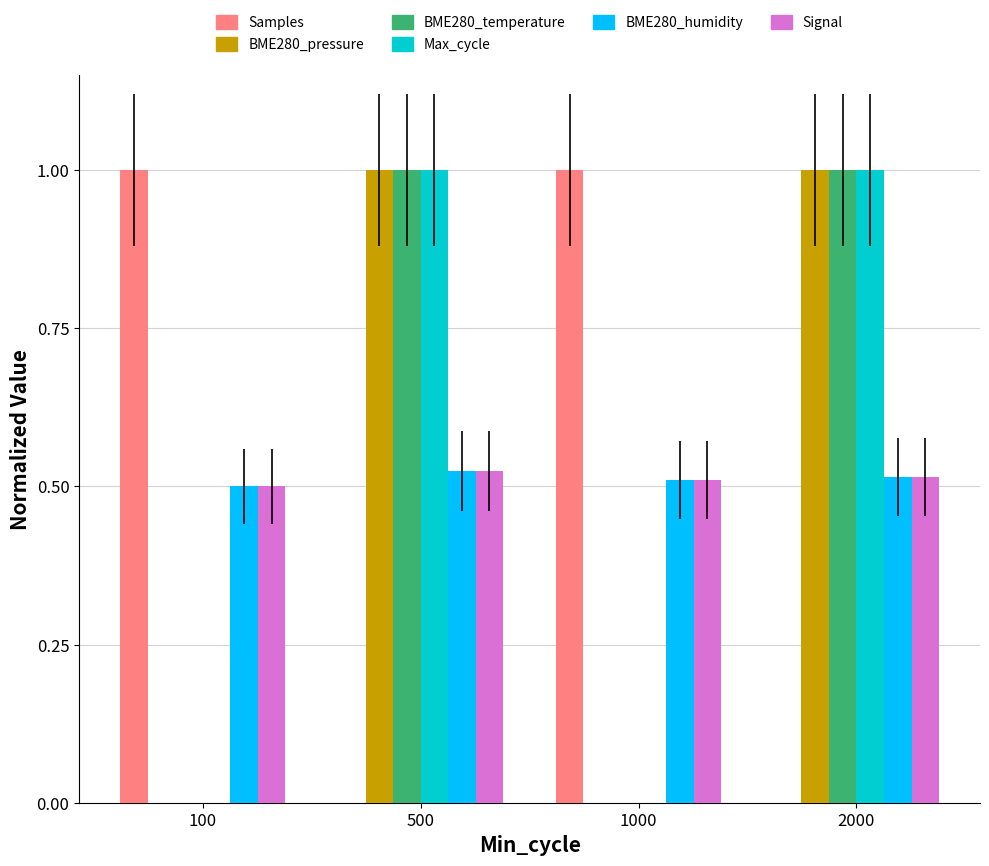

The BME280_pressure series shows 1.0 at 500. True or false?

True